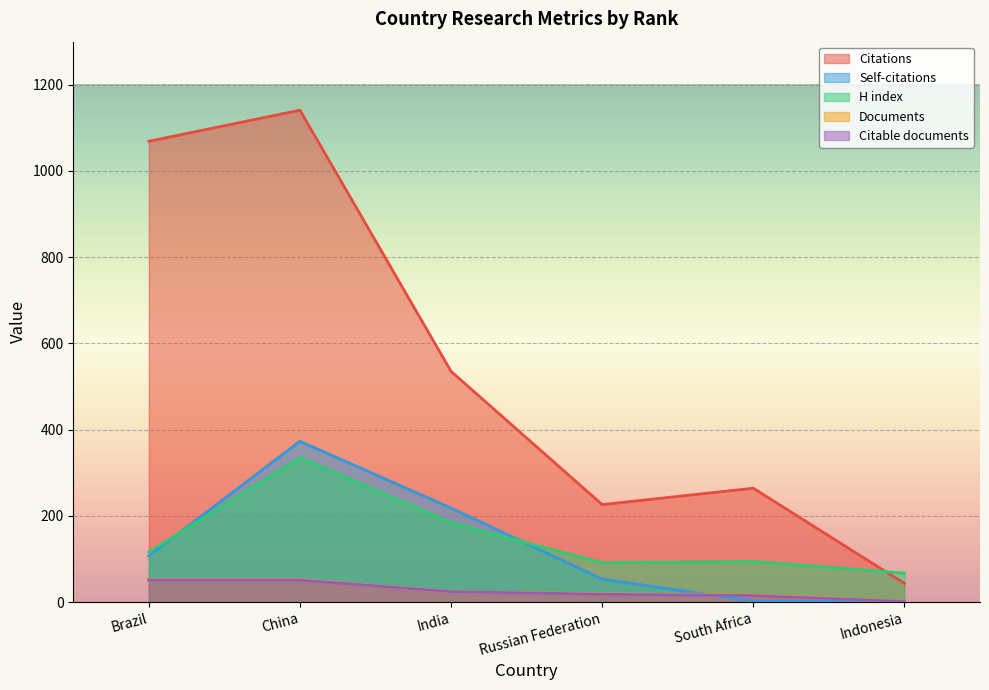

How many lines are shown in the chart?

5